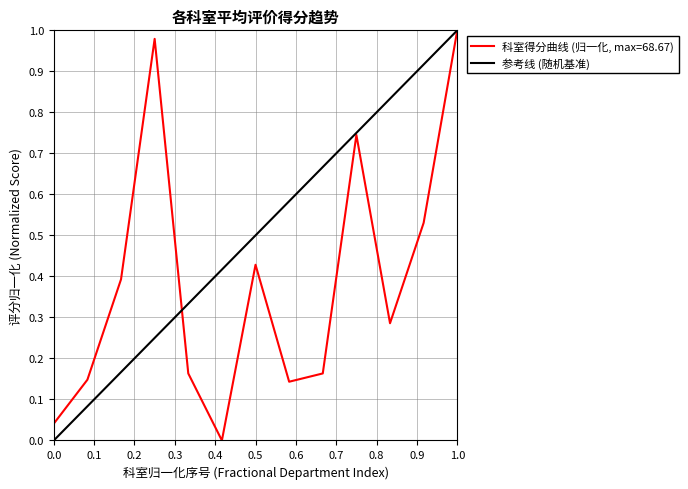

The 科室得分曲线 (归一化, max=68.67) series shows 1.0 at 1.0. True or false?

True